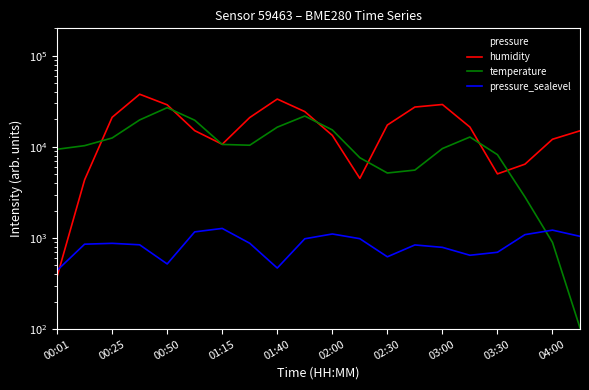

Does the chart display data point markers on the line(s)?

No